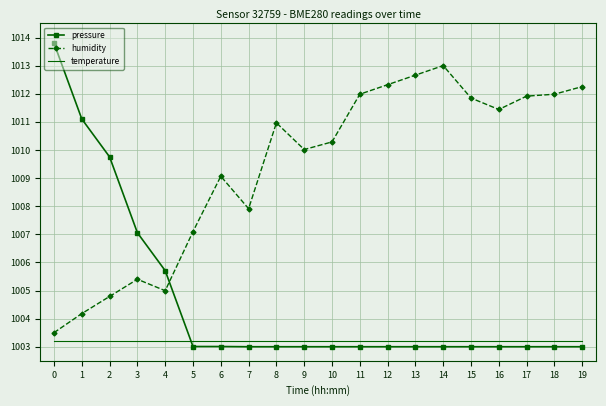

At which label does humidity first exceed 1010?

8